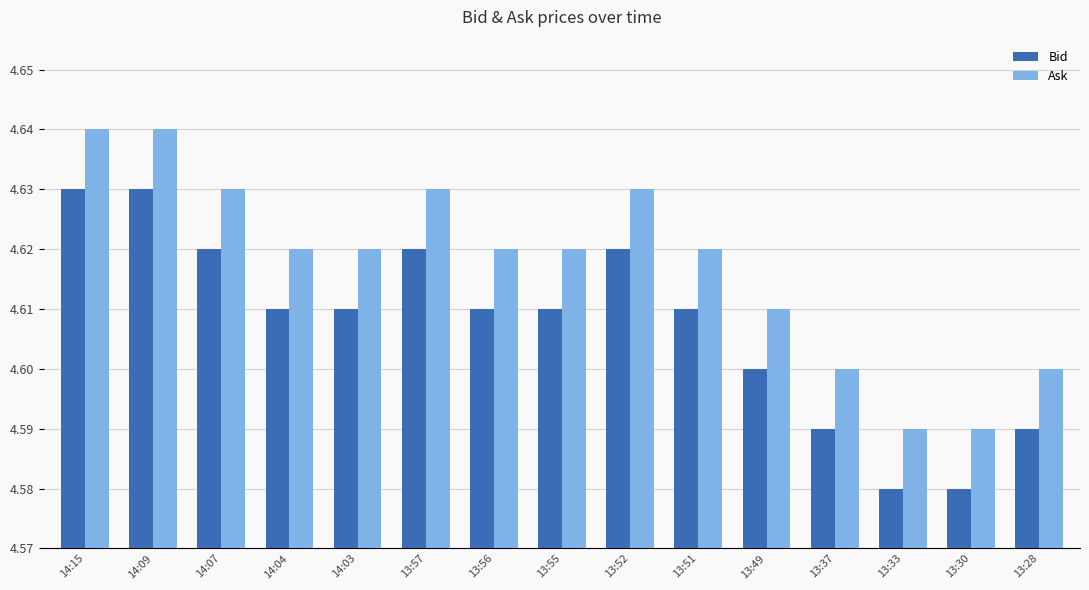

What is the sum of the Ask values at 14:15 and 13:37?

9.2